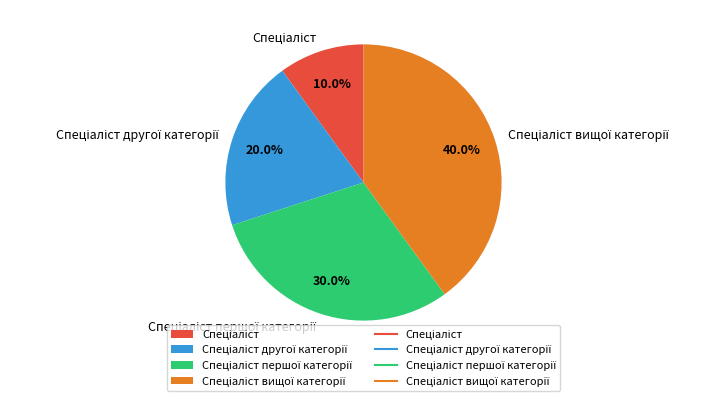

Is there any slice that represents more than half of the pie?

No